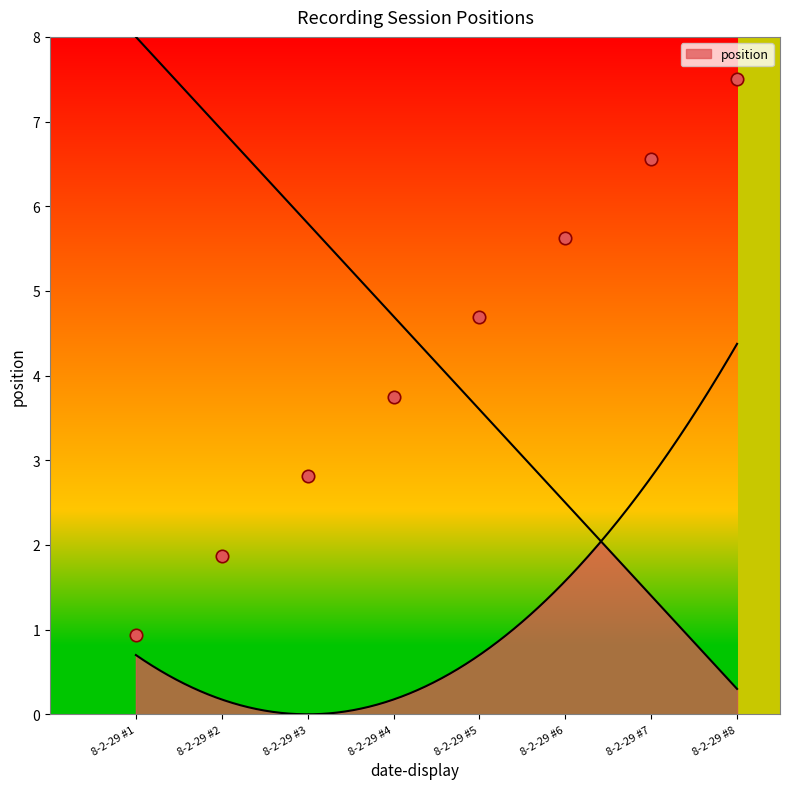

Between 8-2-29 #4 and 8-2-29 #2, which is larger?

8-2-29 #4